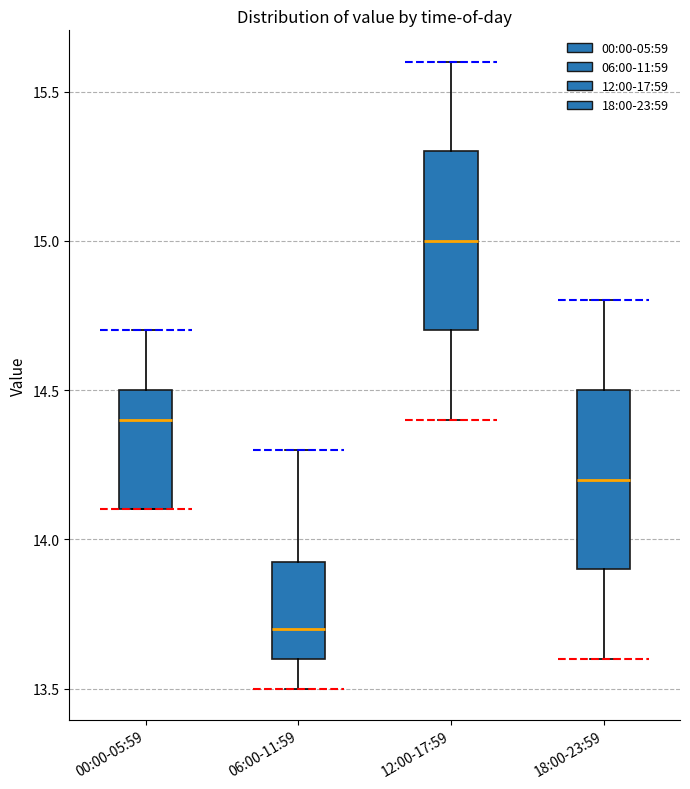

Reading left to right, read every box against the y-axis: the position of its median line, the range the box covers, and the ends of its whiskers. The values are not printed on the chart, so give them approximately, as read against the axis.

00:00-05:59: median 14.40, box 14.10 to 14.50, whiskers 14.10 to 14.70
06:00-11:59: median 13.70, box 13.60 to 13.95, whiskers 13.50 to 14.30
12:00-17:59: median 15.00, box 14.70 to 15.30, whiskers 14.40 to 15.60
18:00-23:59: median 14.20, box 13.90 to 14.50, whiskers 13.60 to 14.80